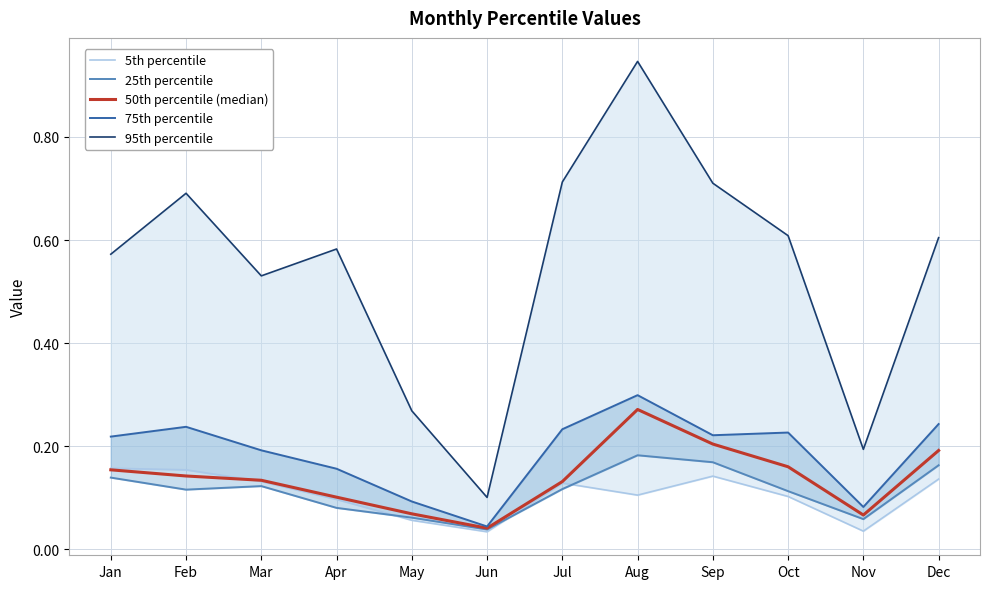

Where is the first local maximum for 25th percentile?

Mar